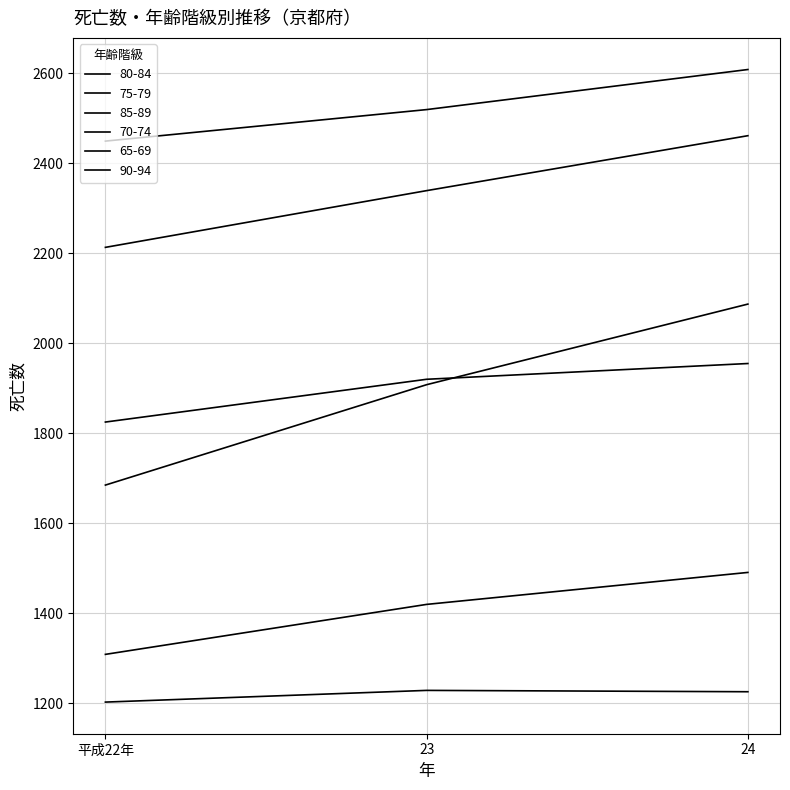

Which category has the highest value in the 70-74 series?

23